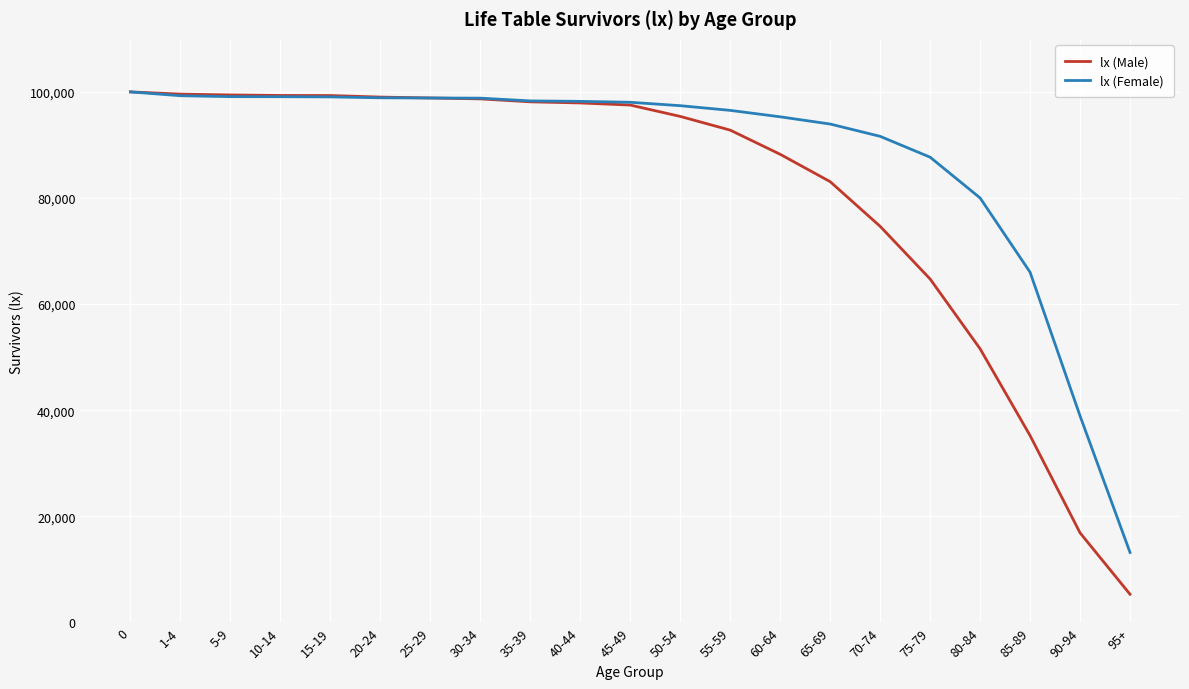

What is the maximum value shown in the chart?

100000